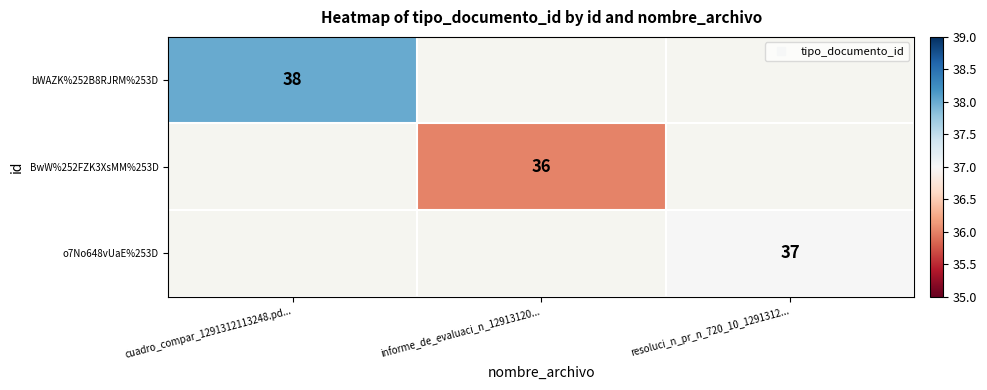

At how many categories does at least one series exceed 36?

2